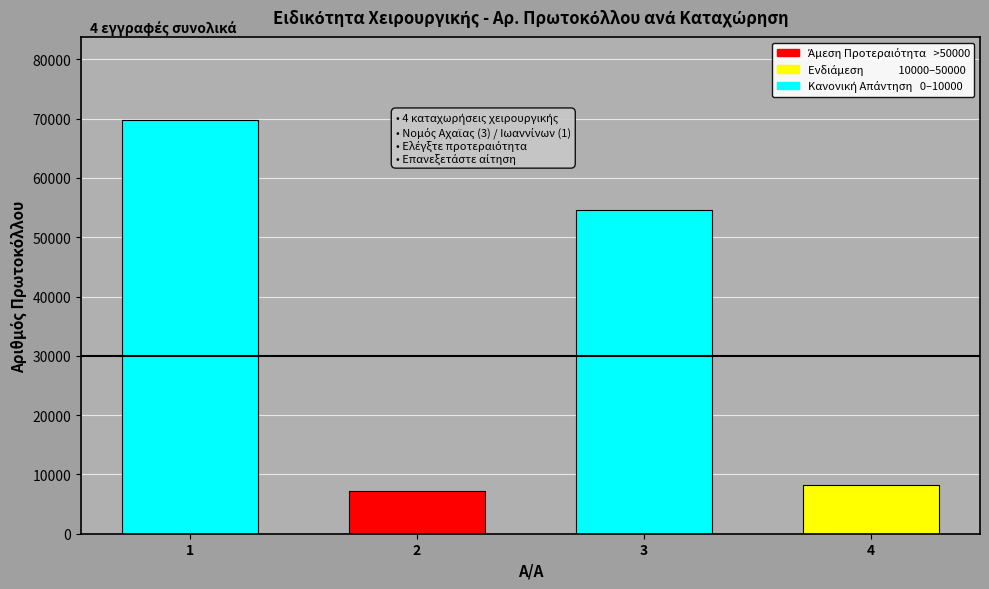

What is the change in value from 1 to 4?

-61493